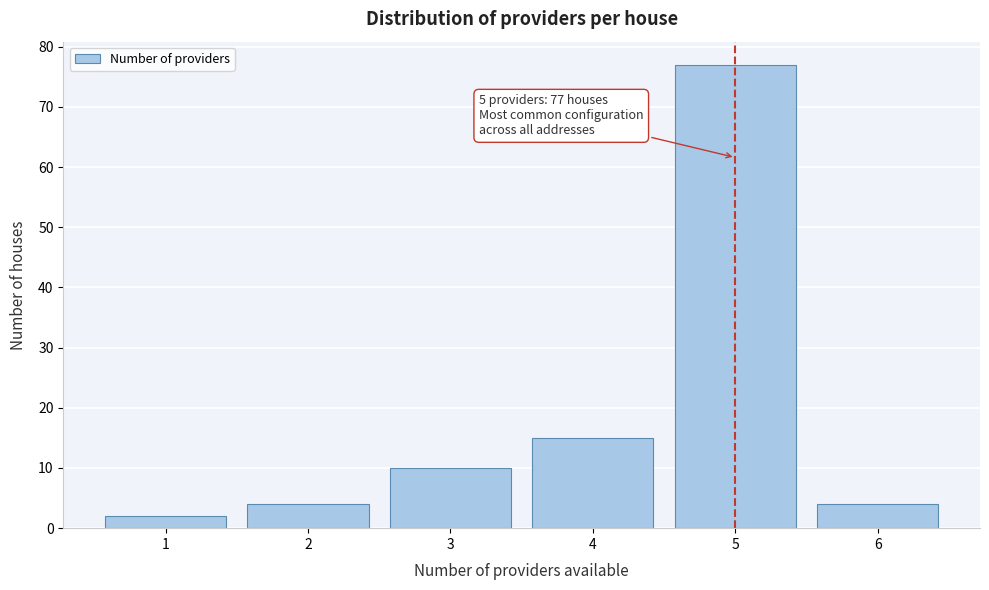

Reading left to right, transcribe all the data shown in this chart.

1=2	2=4	3=10	4=15	5=77	6=4